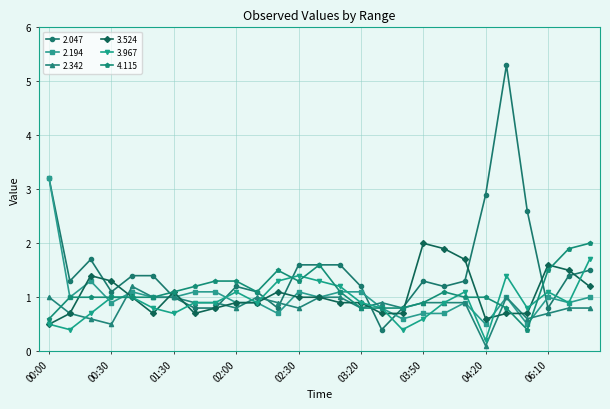

What are all the series names shown in the legend?

2.047, 2.194, 2.342, 3.524, 3.967, 4.115